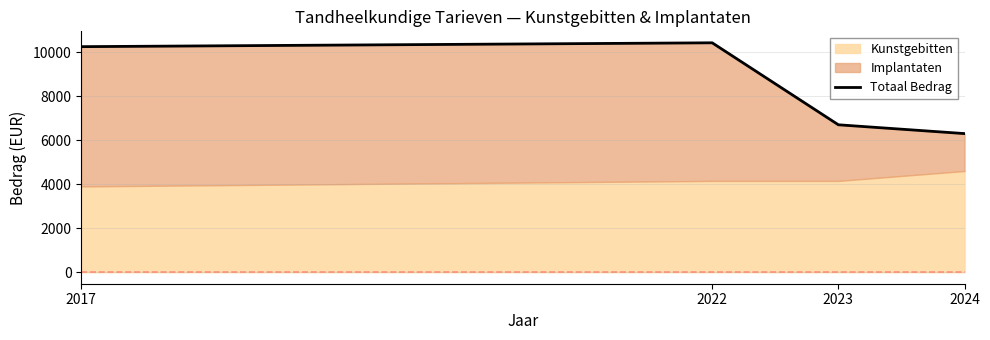

Reading left to right, transcribe all the data shown in this chart.

10250	10425	6700	6300